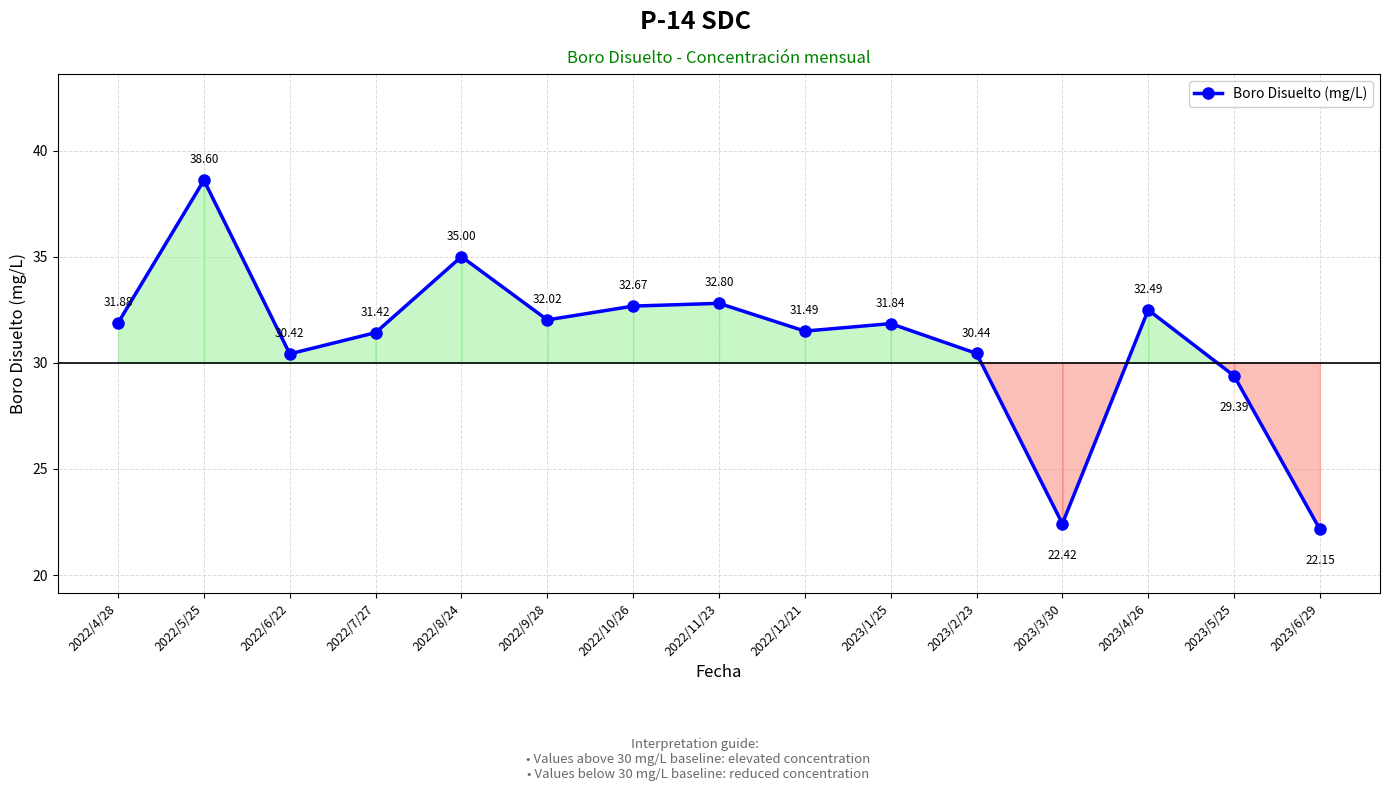

What is the change in value from 2022/8/24 to 2022/10/26?

-2.3